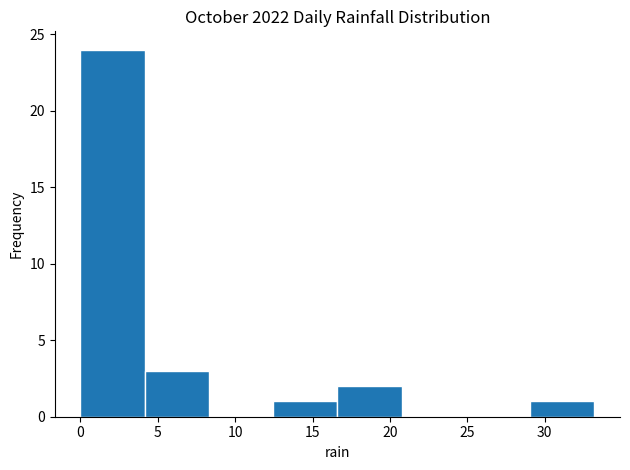

Over which range of the x-axis is the bar tallest?

0.00 to 4.15